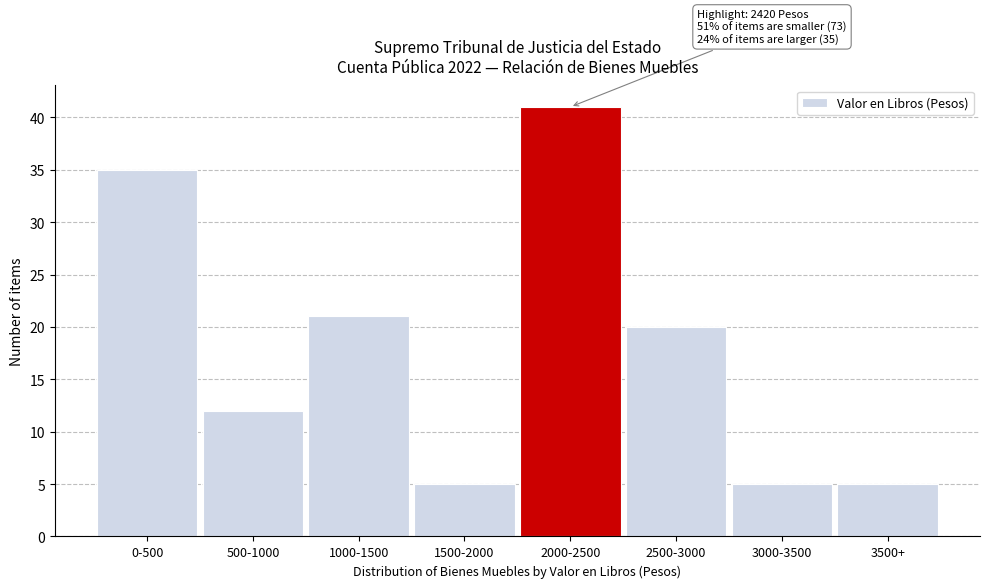

Reading left to right, transcribe all the data shown in this chart.

0-500=35	500-1000=12	1000-1500=21	1500-2000=5	2000-2500=41	2500-3000=20	3000-3500=5	3500+=5